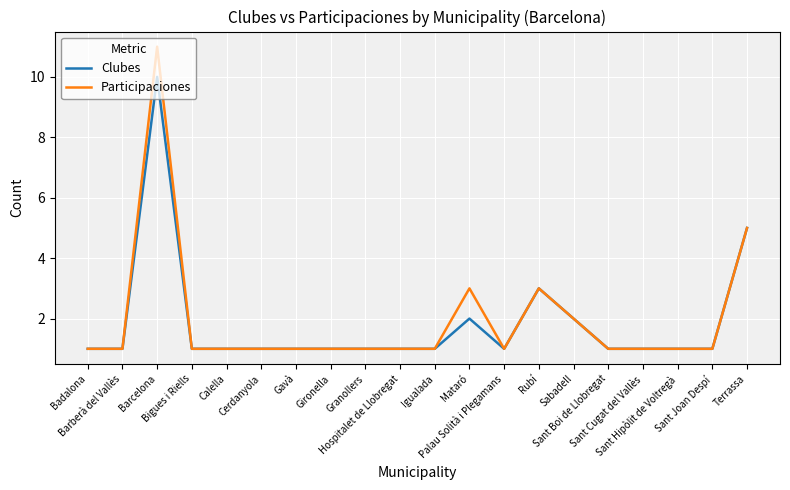

Which series has the widest spread of values?

Participaciones